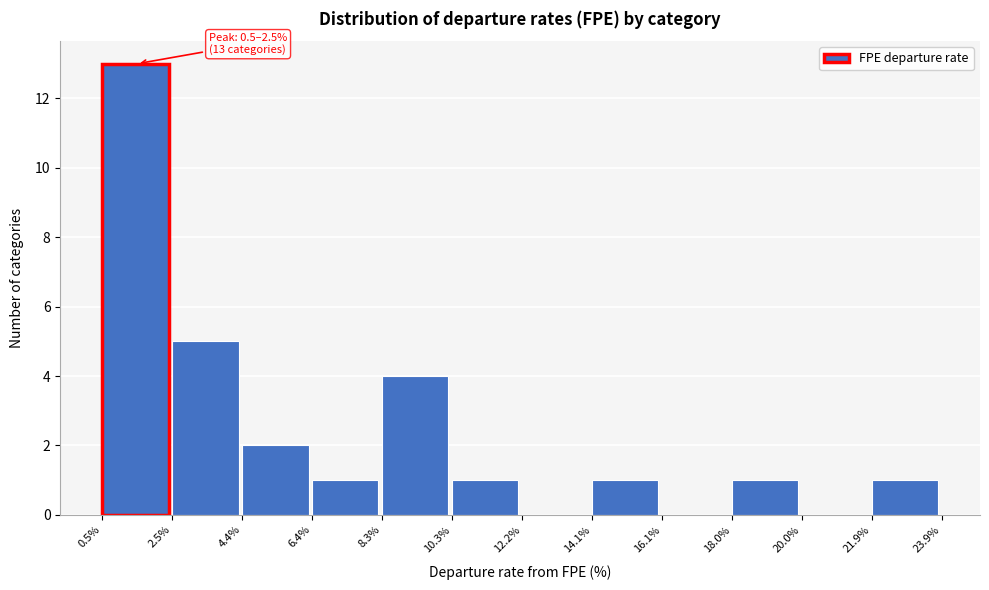

Over which range of the x-axis is the bar tallest?

0.5% to 2.5%